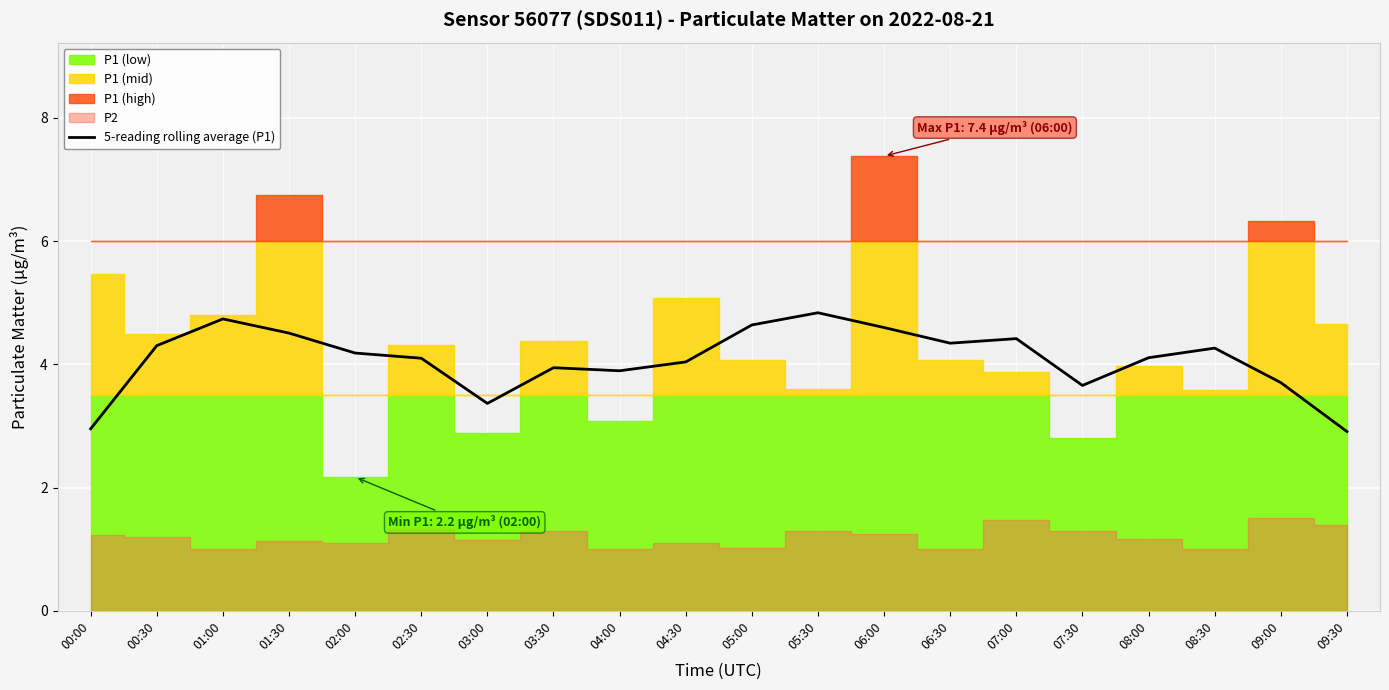

Count the number of categories in the chart.

20